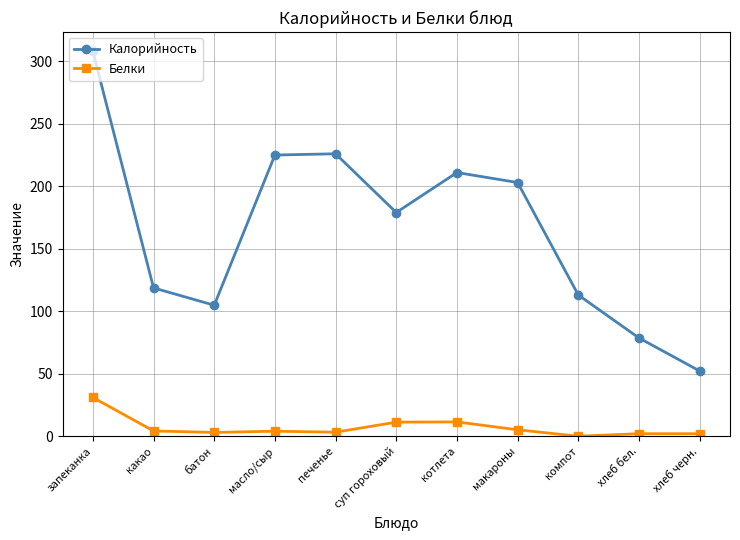

In Калорийность, how many points are higher than both neighbors (excluding endpoints)?

2